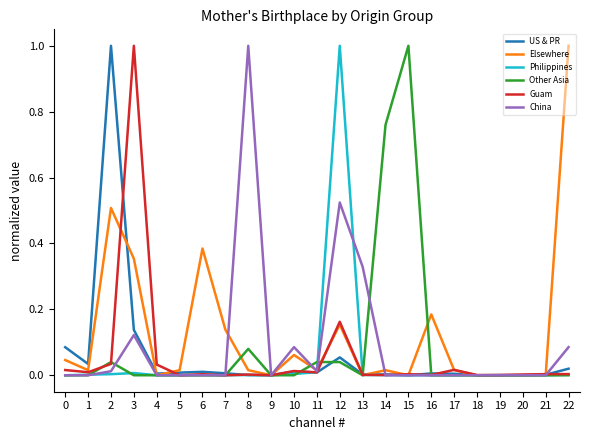

Where do US & PR and Elsewhere first cross each other?

2 and 3